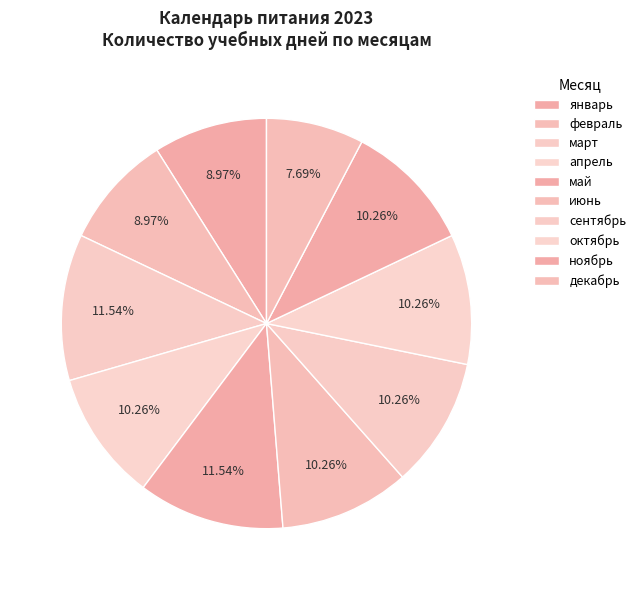

True or false: декабрь accounts for 20% of the total.

False